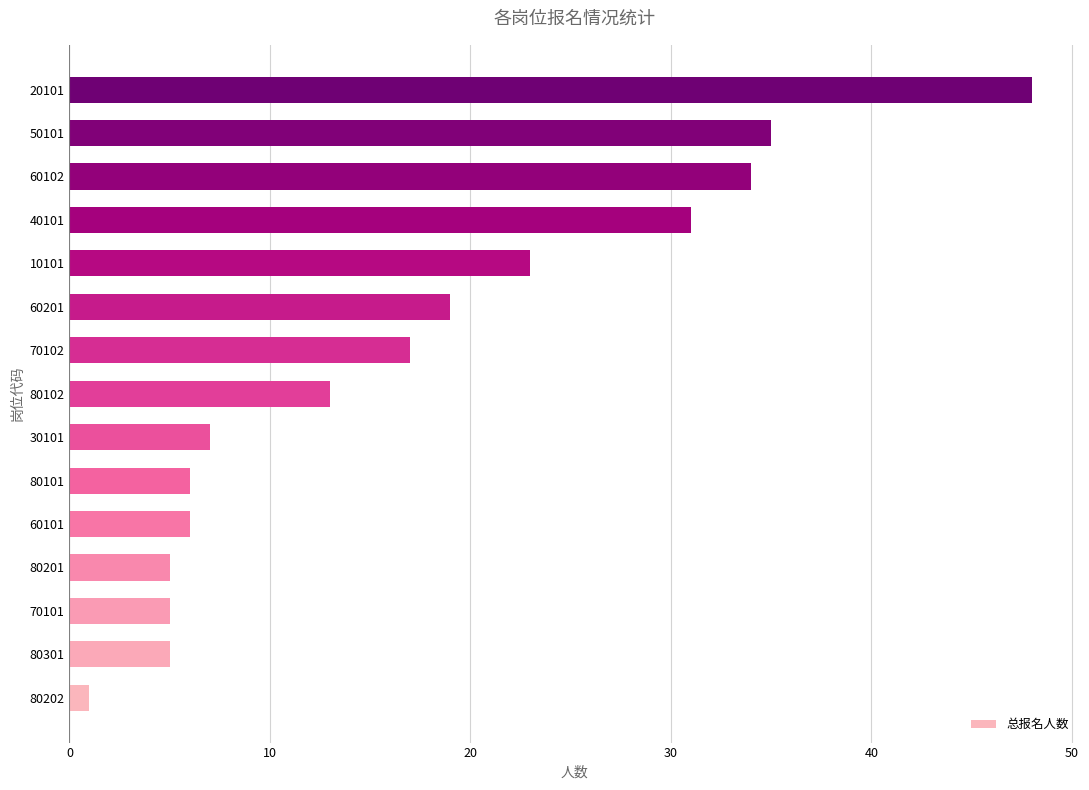

What is the difference between the values at 50101 and 40101?

4